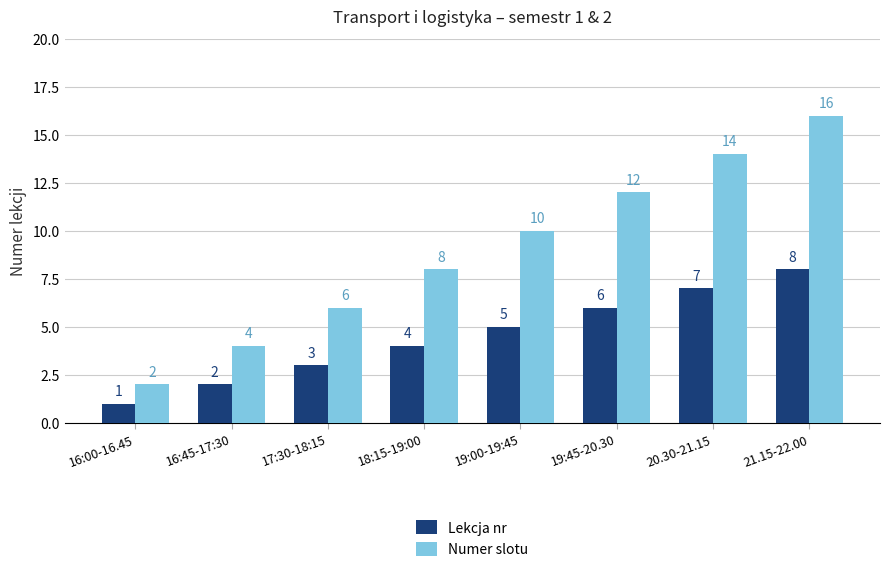

What is the sum of the Numer slotu values at 17:30-18:15 and 20.30-21.15?

20